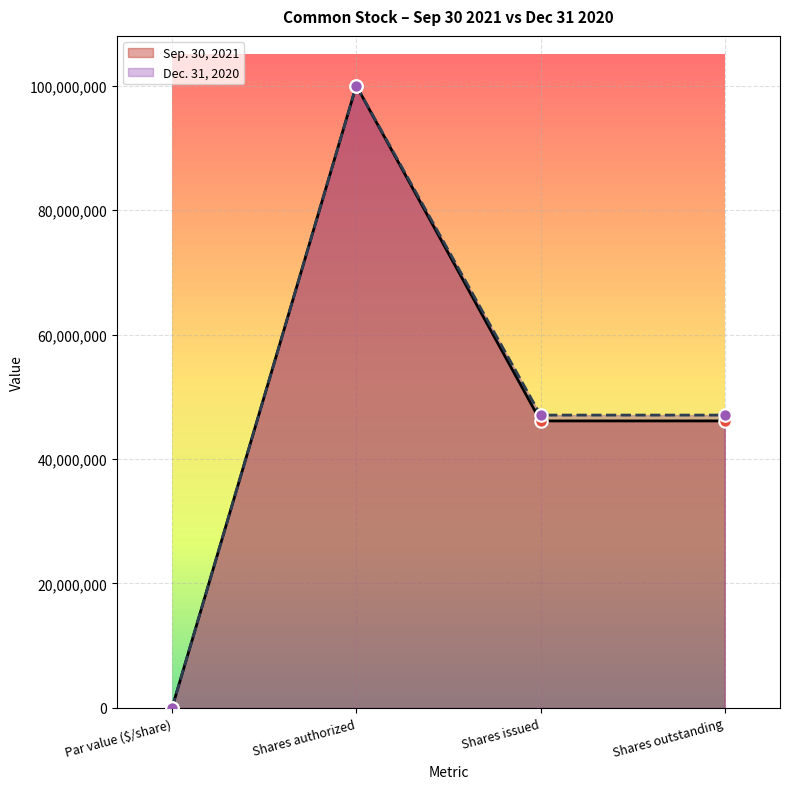

At how many categories does at least one series exceed 79217413?

1